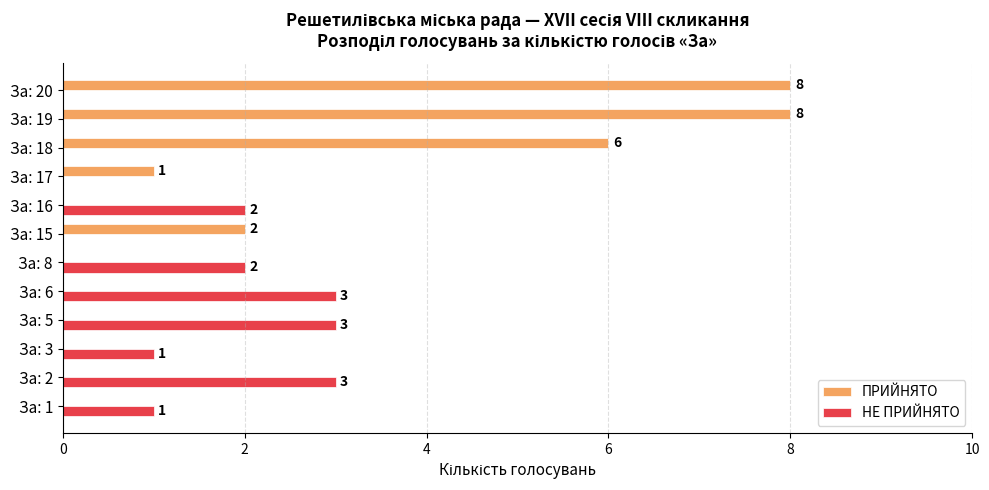

The value of ПРИЙНЯТО at За: 15 is 0. True or false?

False